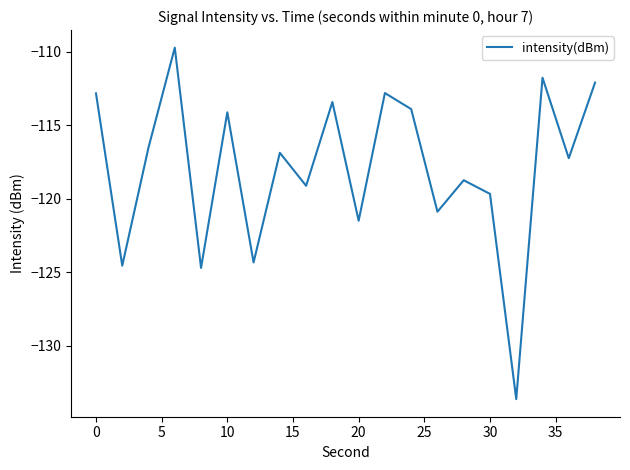

What is the difference between the maximum and minimum values?

23.9